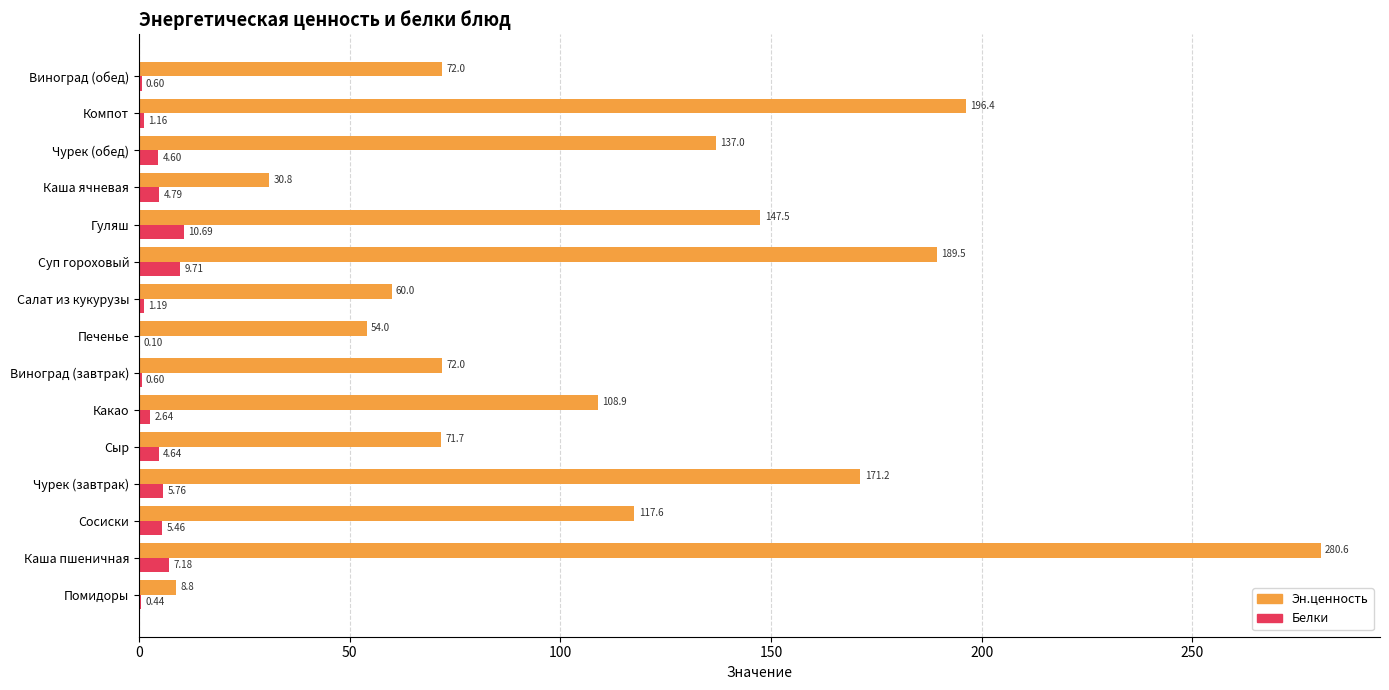

What is the total value across all series at Какао?

111.5